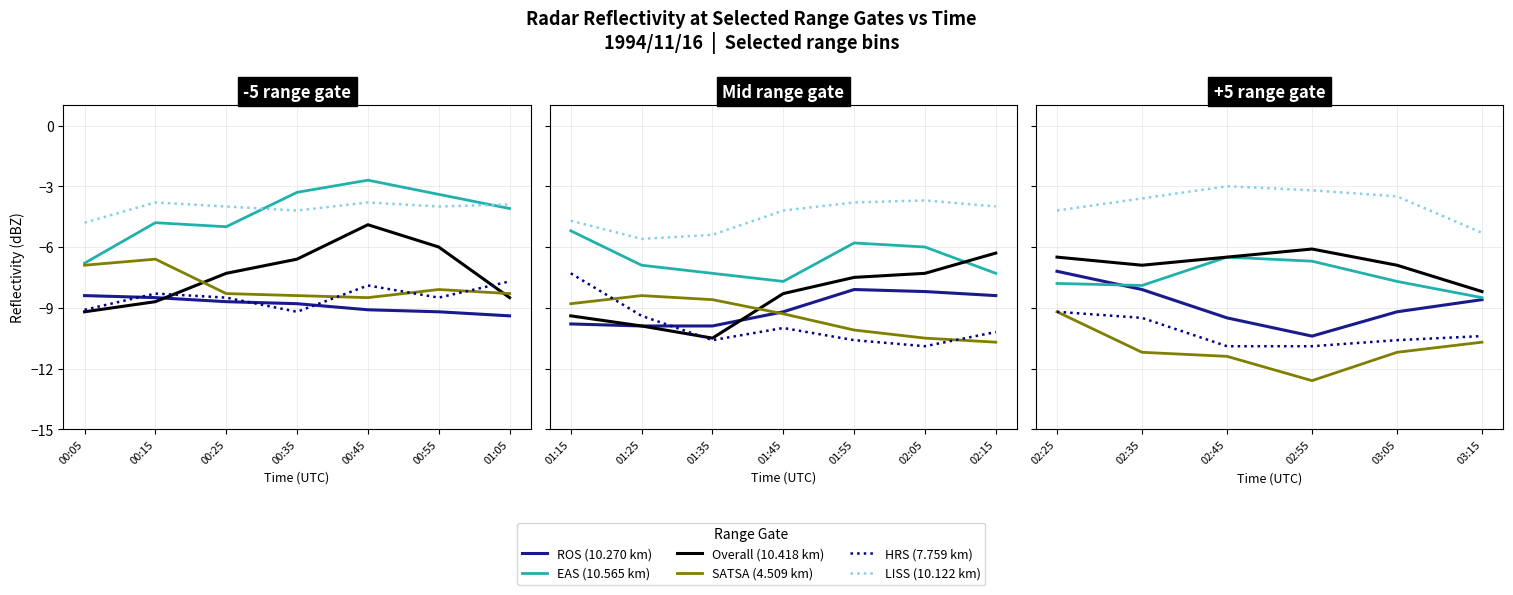

Which series has the widest spread of values?

SATSA (4.509 km)